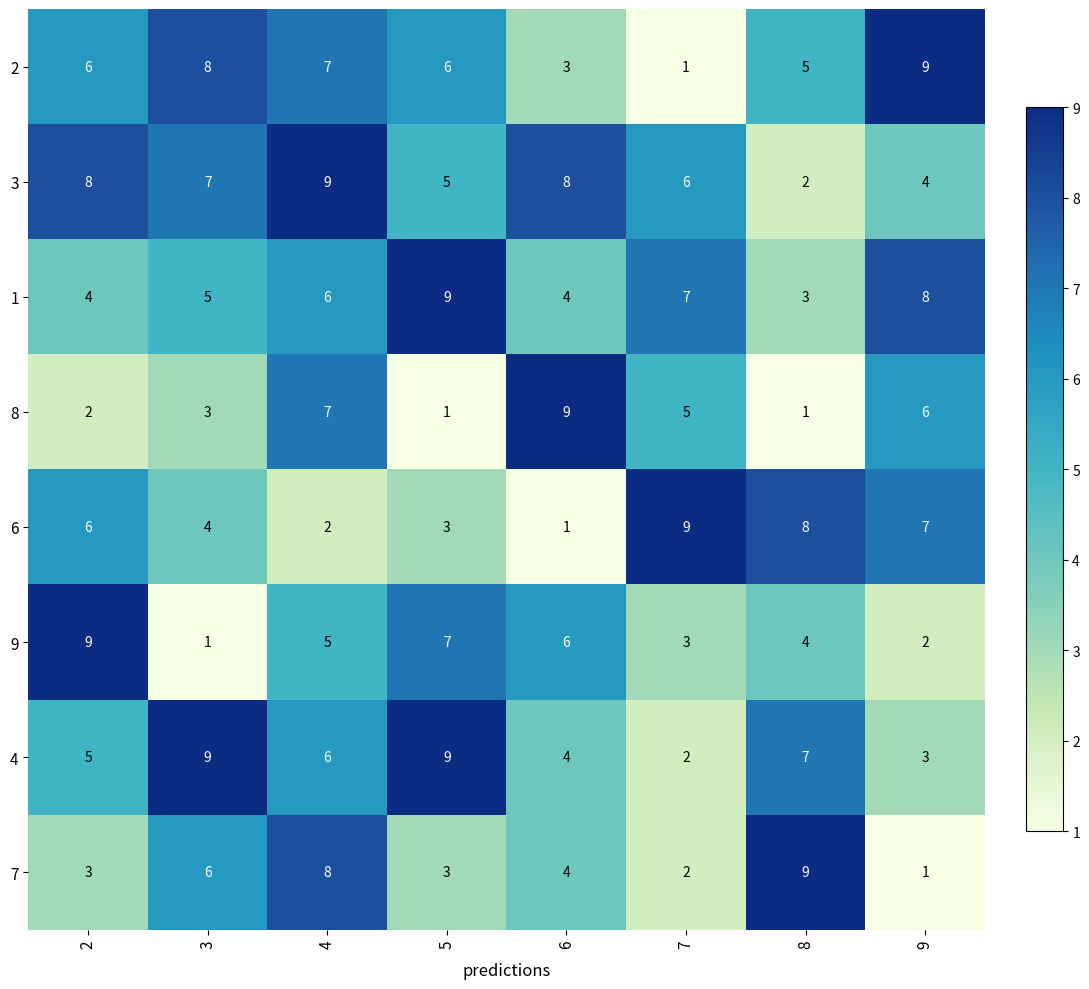

What is the total value across all series at 8?

39